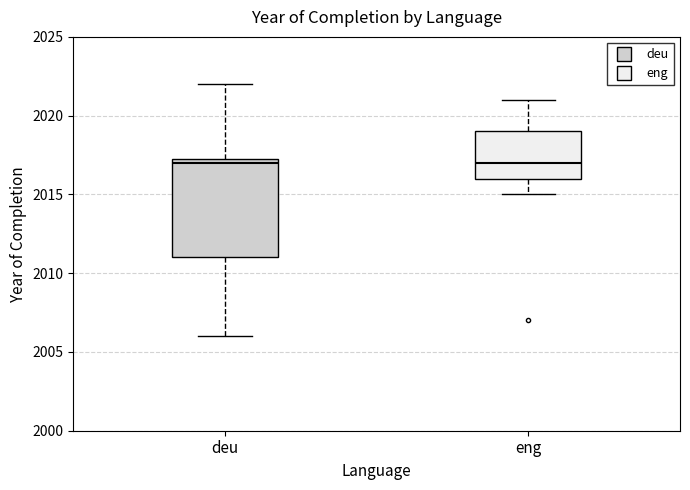

Reading left to right, read every box against the y-axis: the position of its median line, the range the box covers, and the ends of its whiskers. The values are not printed on the chart, so give them approximately, as read against the axis.

deu: median 2017.0, box 2011.0 to 2017.5, whiskers 2006.0 to 2022.0
eng: median 2017.0, box 2016.0 to 2019.0, whiskers 2015.0 to 2021.0